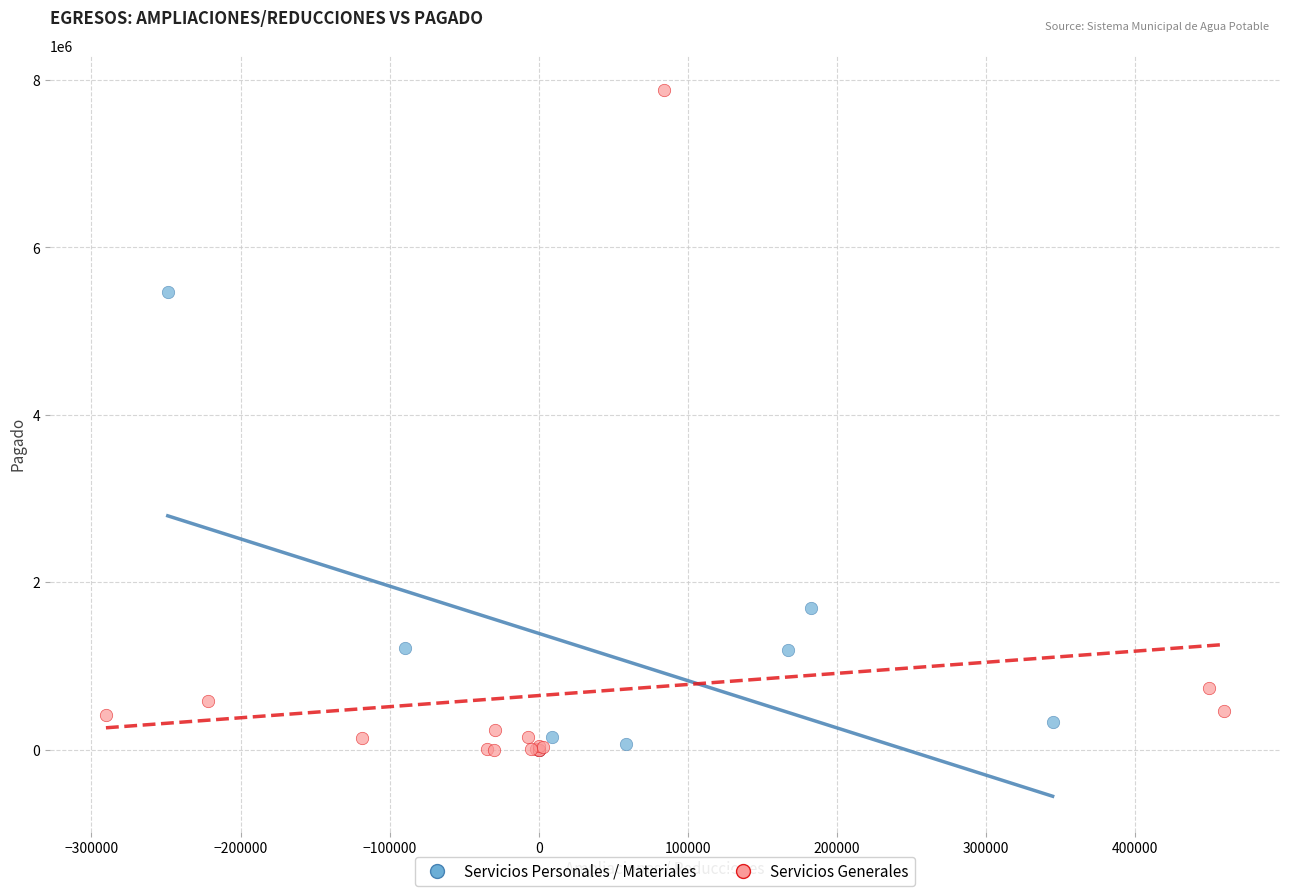

Which series contains the highest Y value?

Servicios Generales